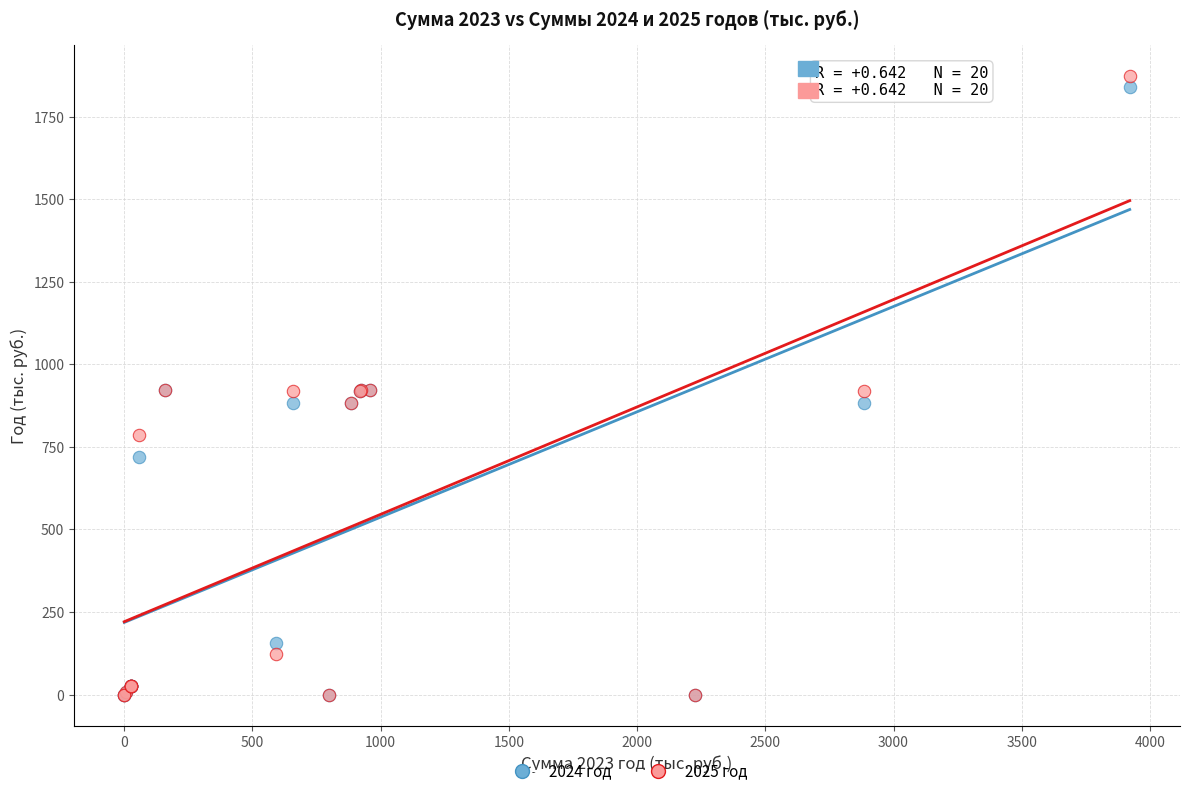

What are all the series names shown in the legend?

2024 год, 2025 год